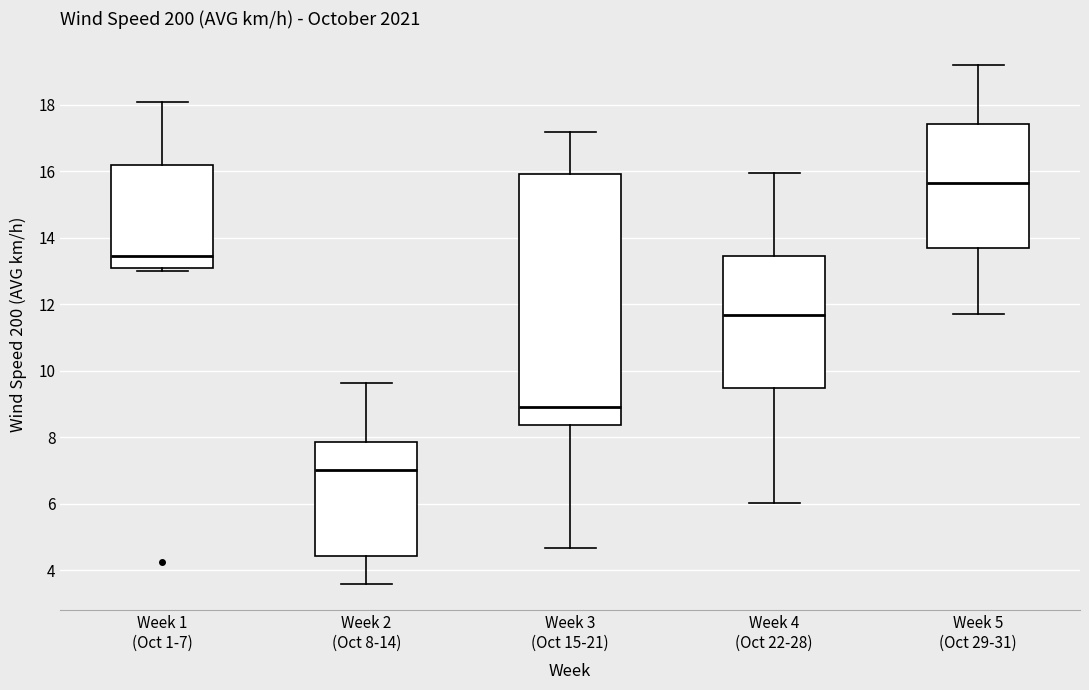

Reading left to right, read every box against the y-axis: the position of its median line, the range the box covers, and the ends of its whiskers. The values are not printed on the chart, so give them approximately, as read against the axis.

Week 1 (Oct 1-7): median 13.4, box 13.0 to 16.2, whiskers 13.0 (just below the box's lower edge) to 18.0
Week 2 (Oct 8-14): median 7.0, box 4.4 to 7.8, whiskers 3.6 to 9.6
Week 3 (Oct 15-21): median 9.0, box 8.4 to 16.0, whiskers 4.6 to 17.2
Week 4 (Oct 22-28): median 11.6, box 9.4 to 13.4, whiskers 6.0 to 16.0
Week 5 (Oct 29-31): median 15.6, box 13.6 to 17.4, whiskers 11.8 to 19.2